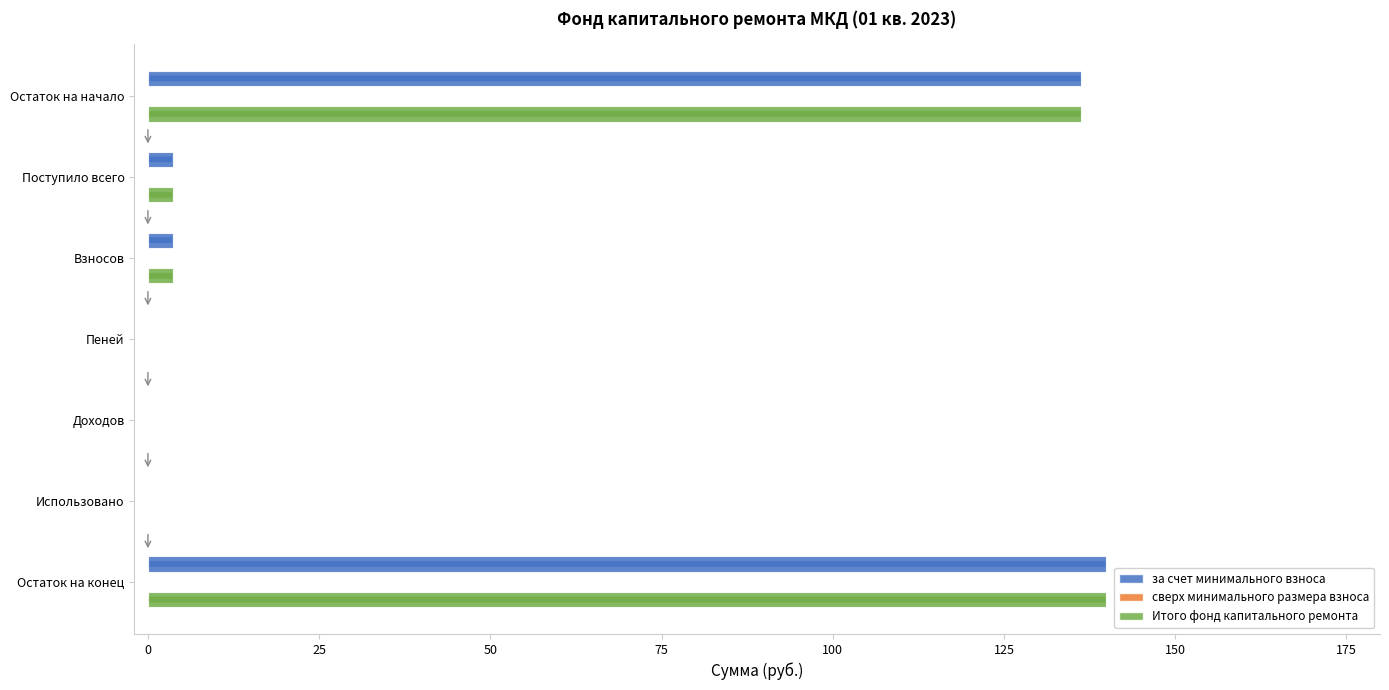

The за счет минимального взноса series shows 49.6 at Доходов. True or false?

False